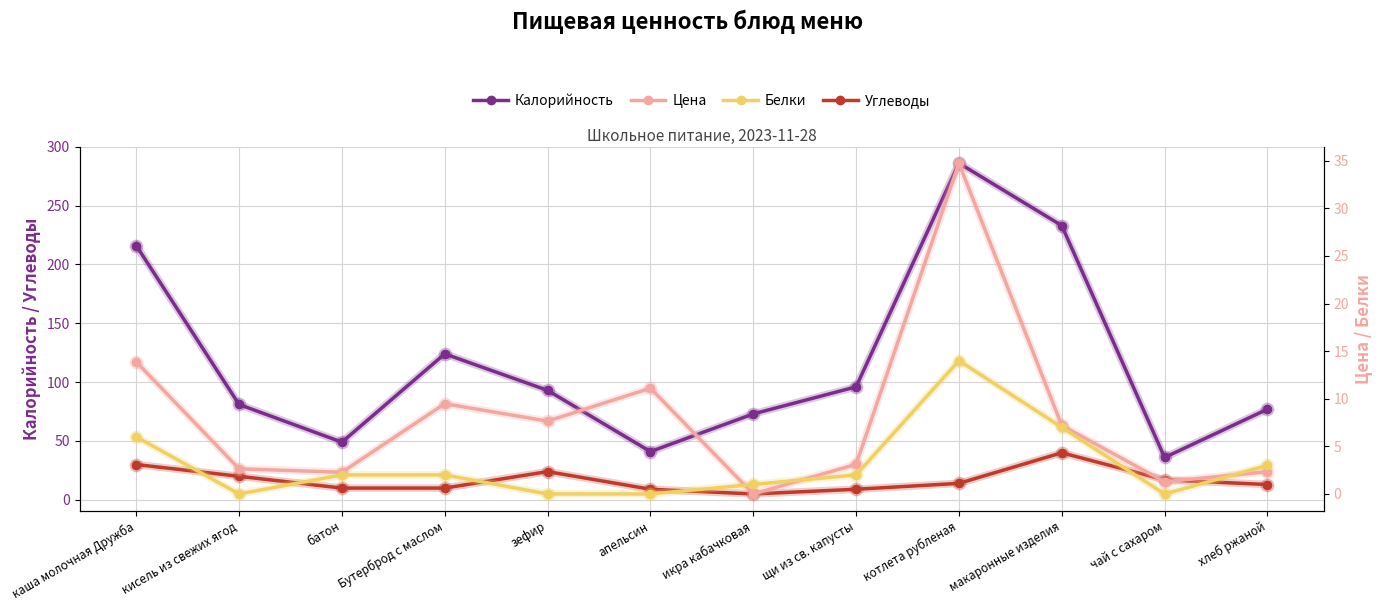

Between Бутерброд с маслом and икра кабачковая, which series saw the biggest shift?

Калорийность